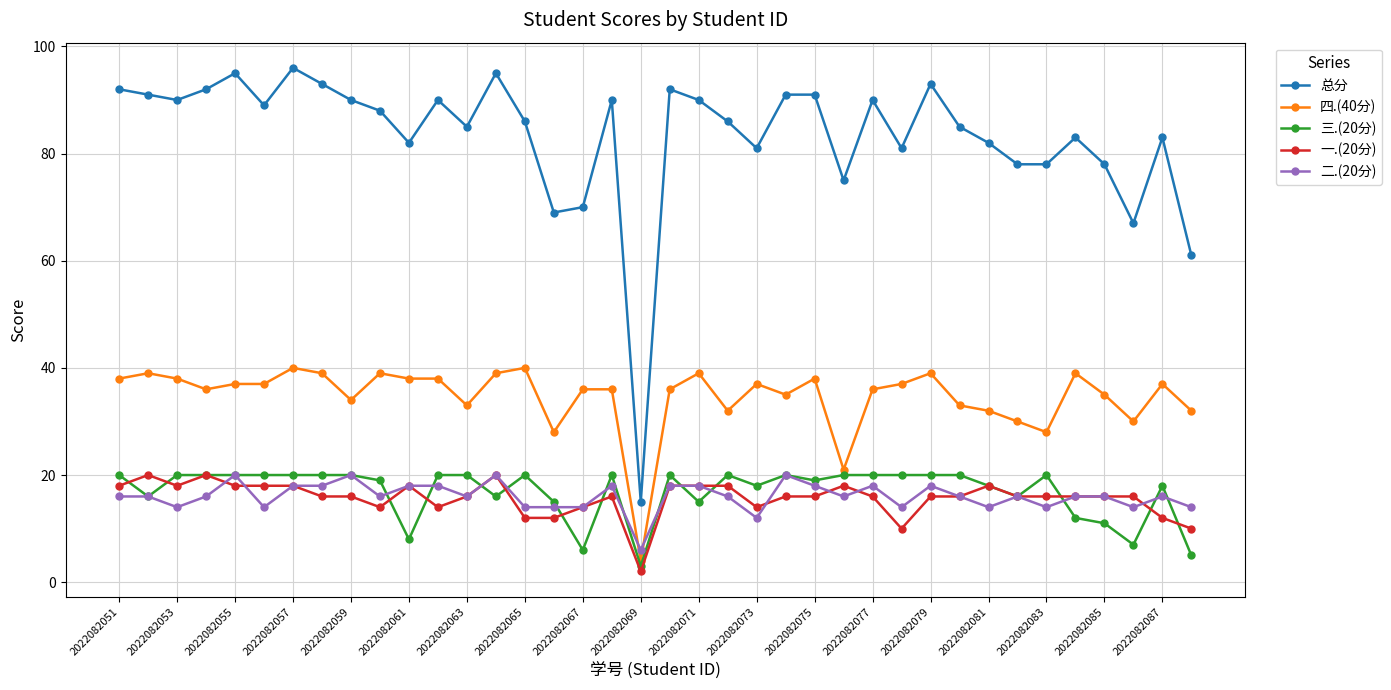

How many lines are shown in the chart?

5